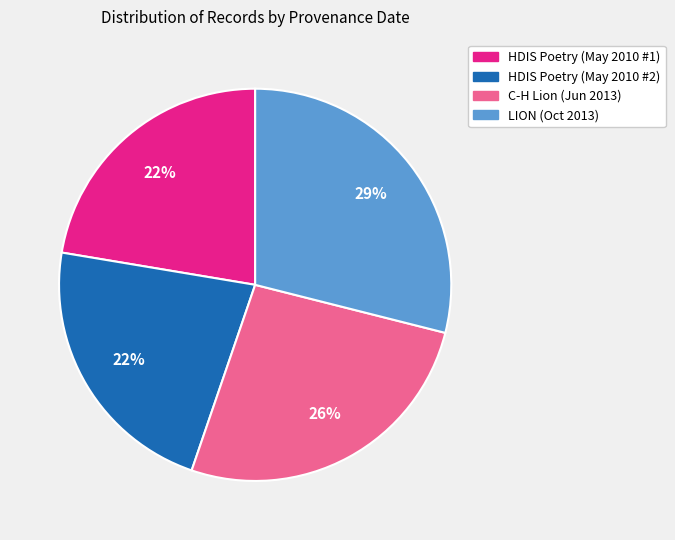

Is C-H Lion (Jun 2013) the majority of the pie?

No